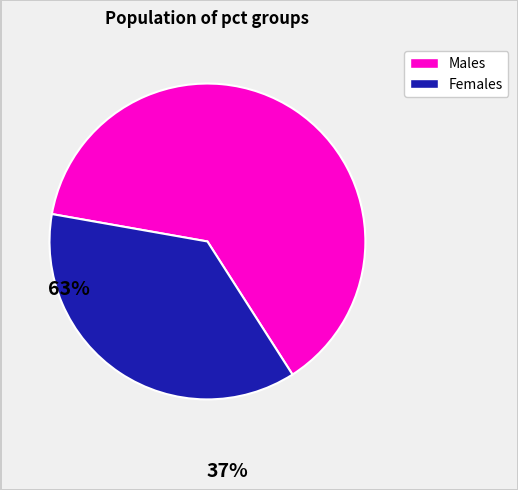

Does any single category account for the majority?

Yes